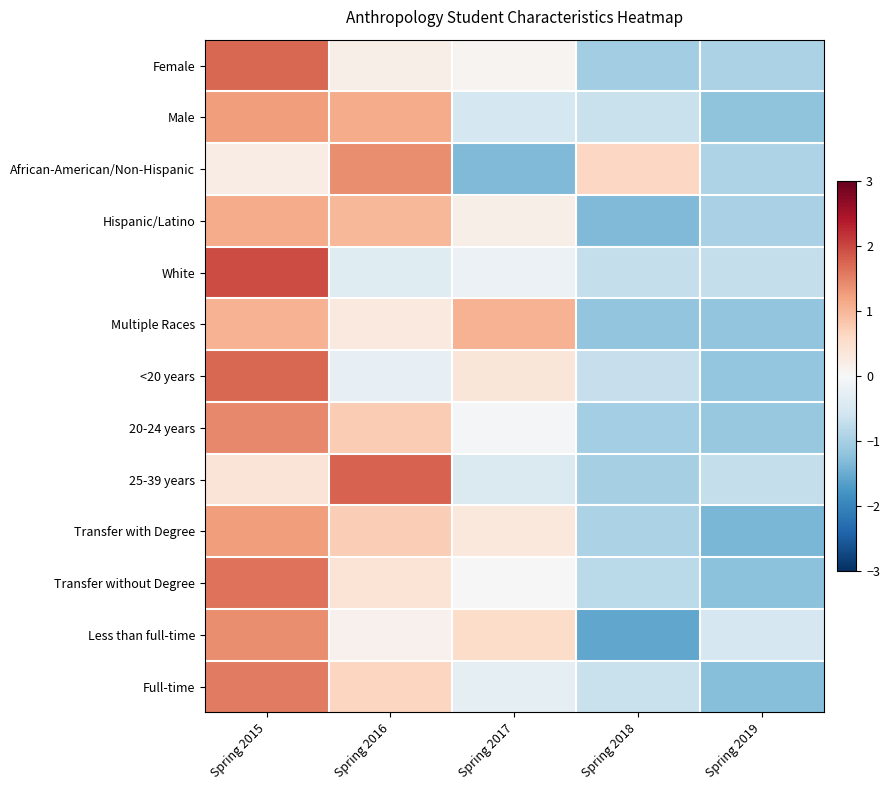

At how many categories does at least one series exceed 1?

3